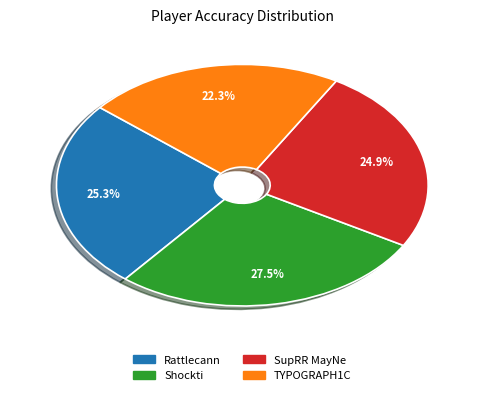

How many slices are in this pie chart?

4